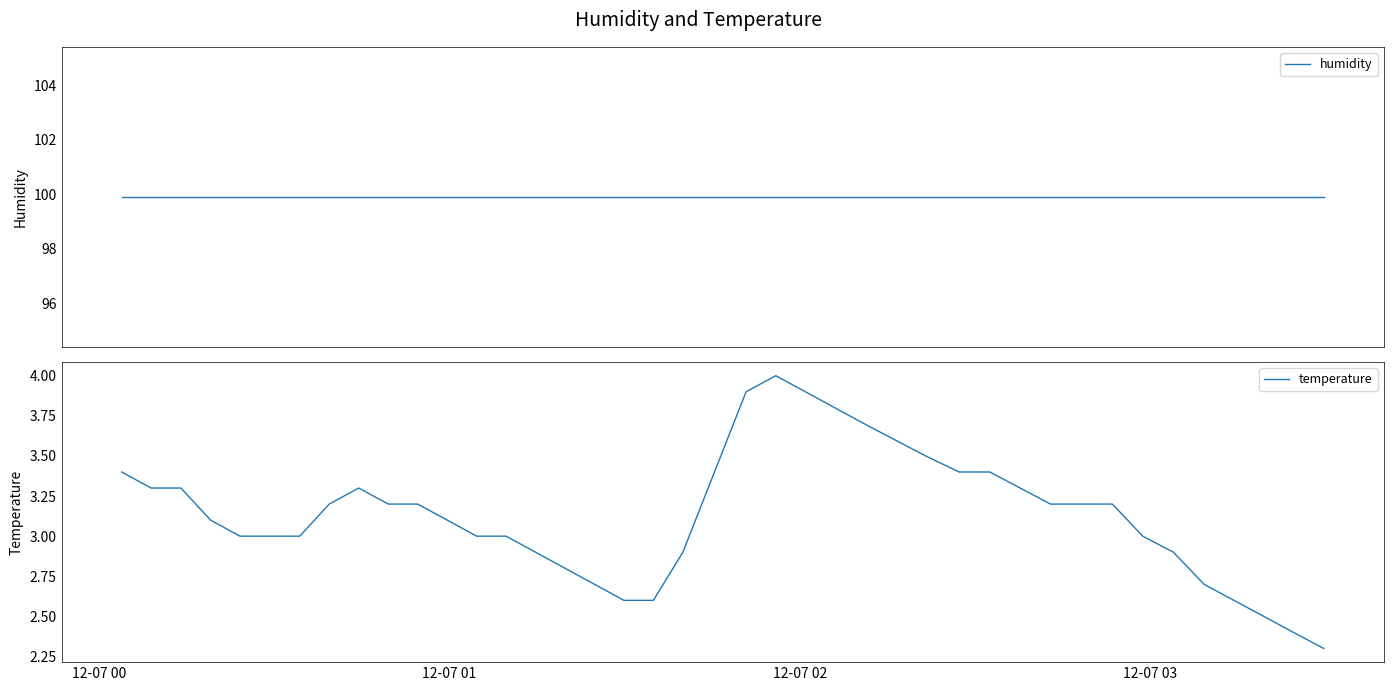

What is the maximum value for temperature?

4.0